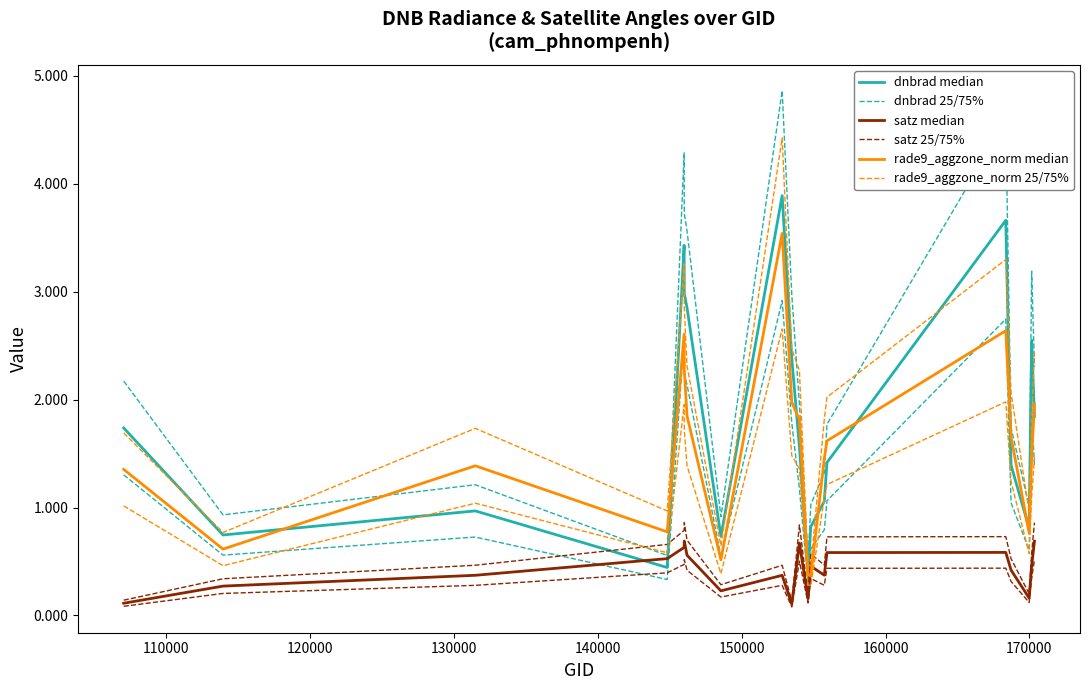

Does the chart display data point markers on the line(s)?

No